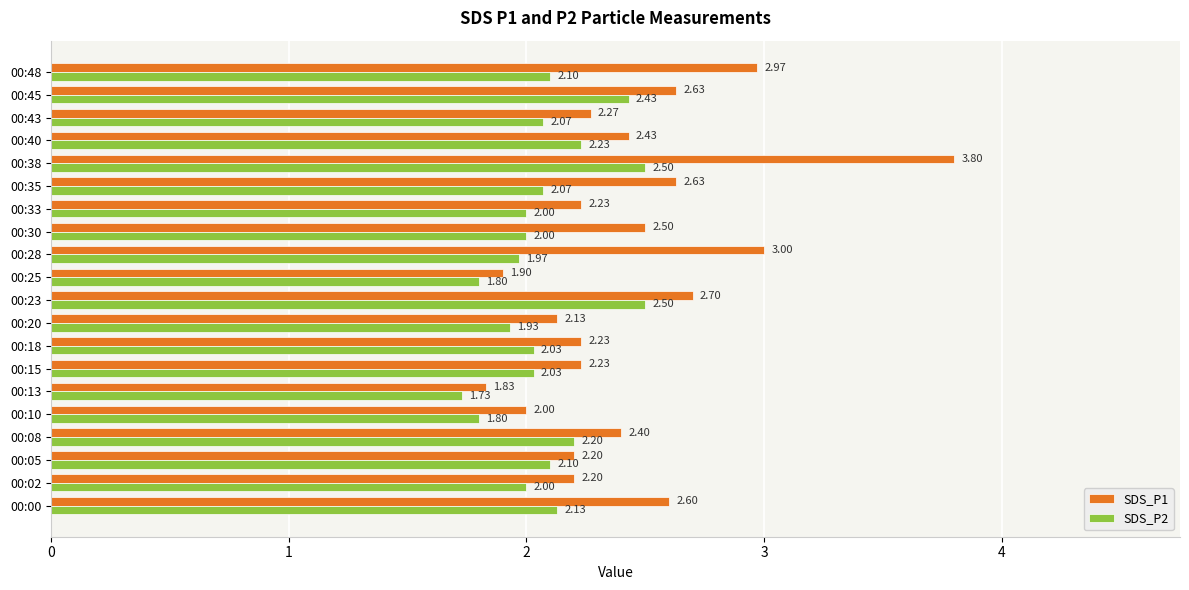

What are all the series names shown in the legend?

SDS_P1, SDS_P2